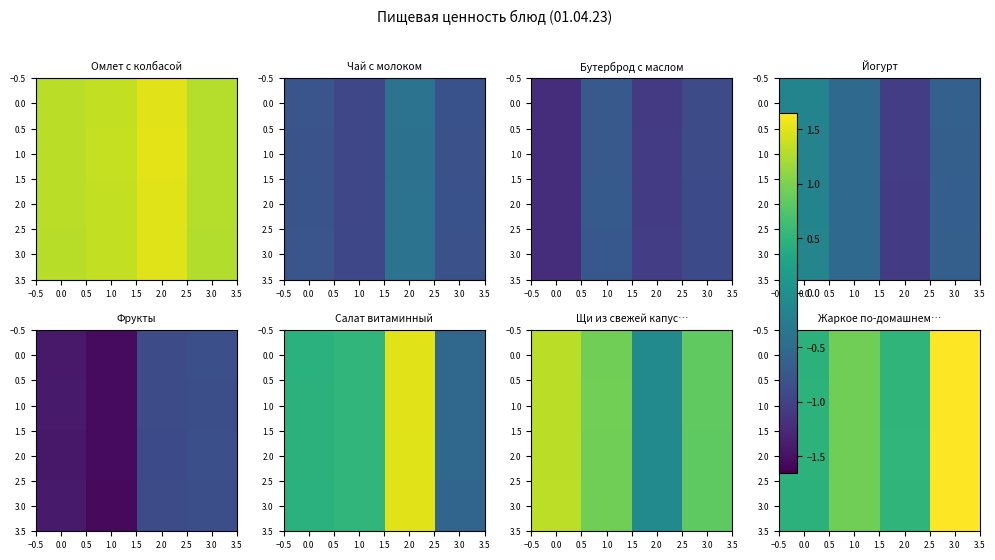

Which has a higher value, 1.0 or −0.5?

1.0